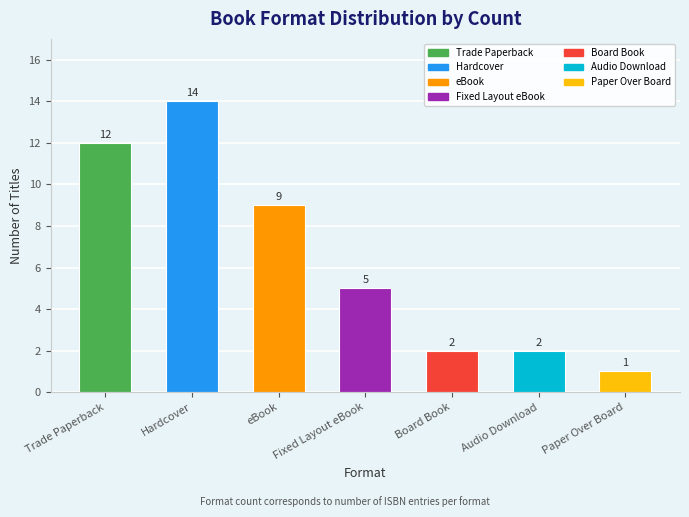

What is the approximate value at Hardcover?

14